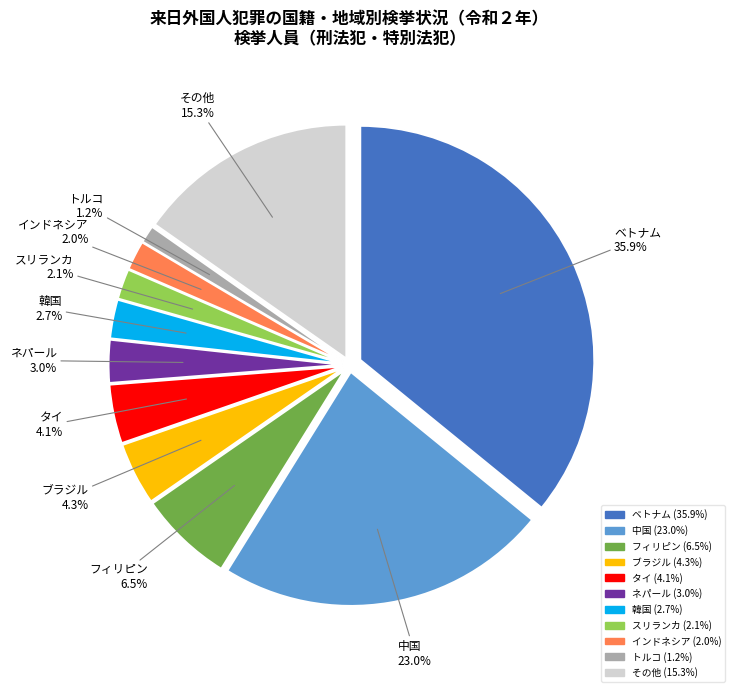

Which has a higher value, ネパール or インドネシア?

ネパール